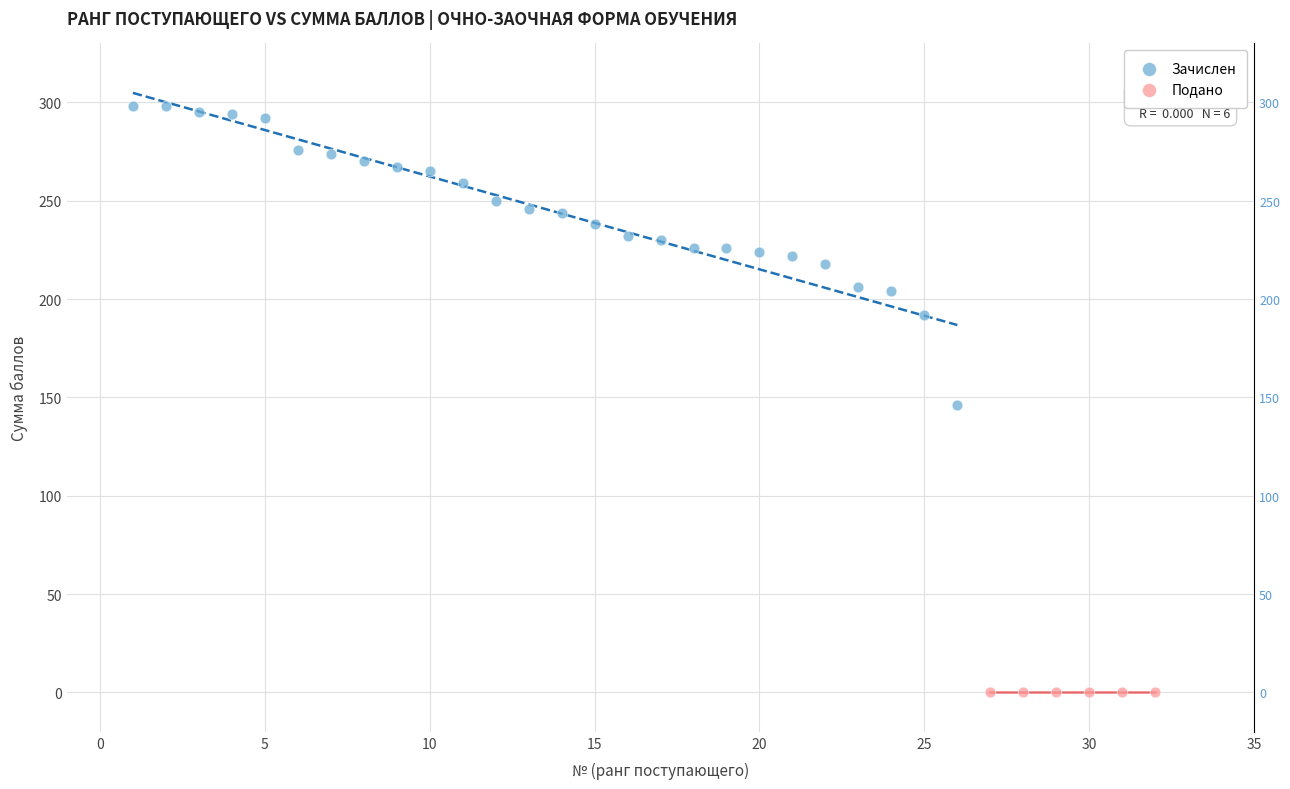

Which series contains the highest Y value?

Зачислен